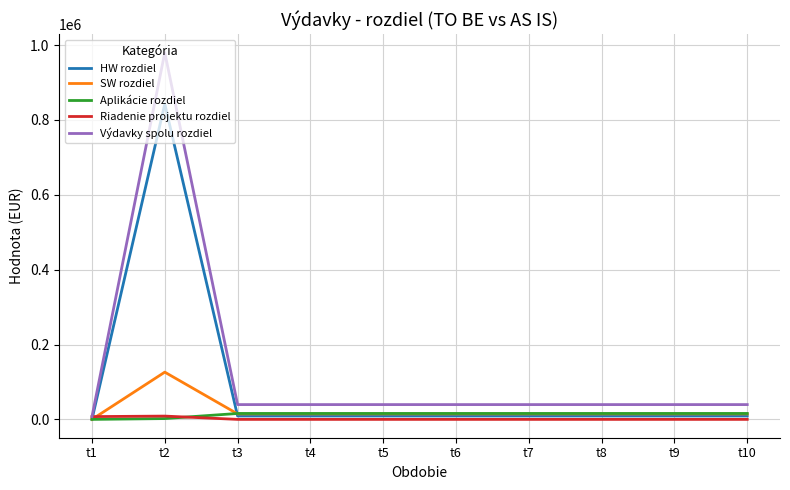

What is the total value across all series at t2?

1960202.4